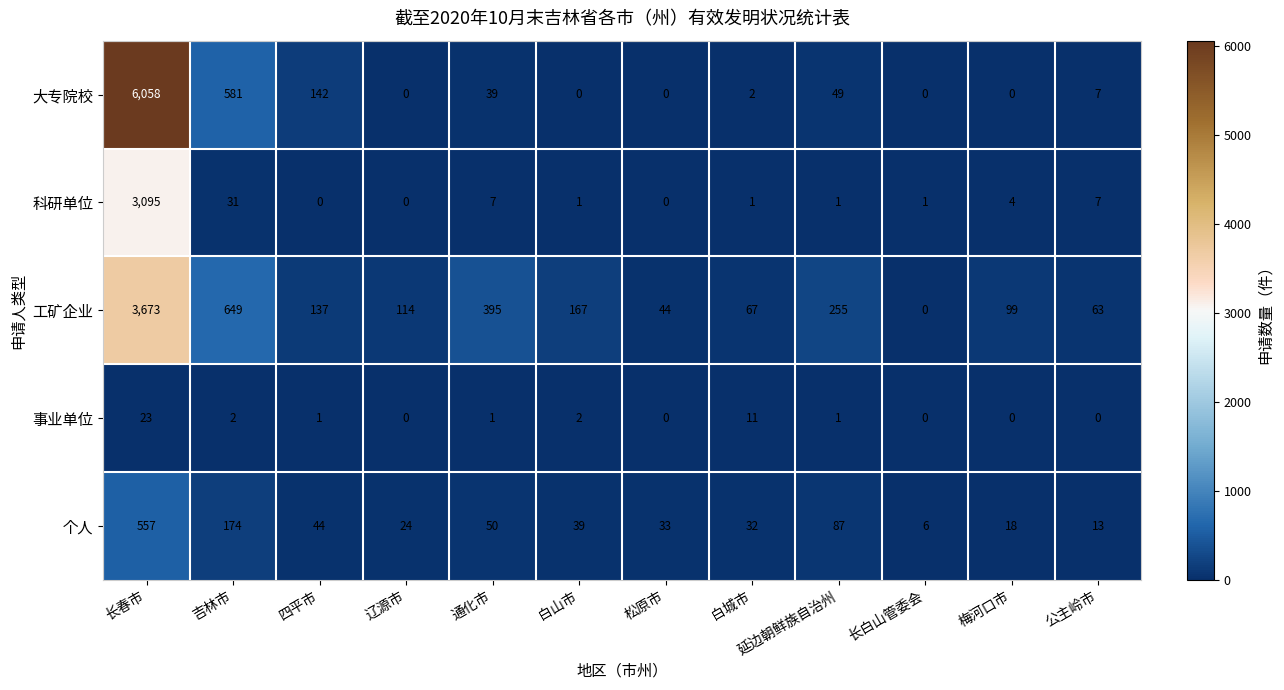

Rank the series by their average value, from highest to lowest.

大专院校, 工矿企业, 科研单位, 个人, 事业单位